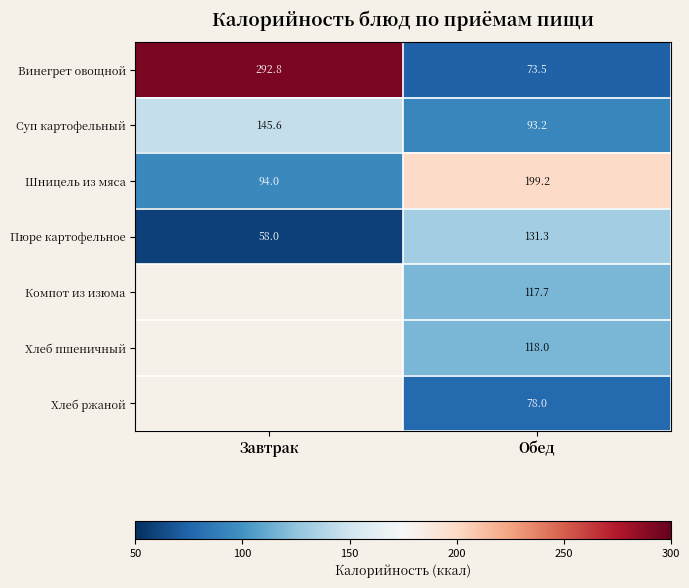

What is the minimum value shown in the chart?

58.0